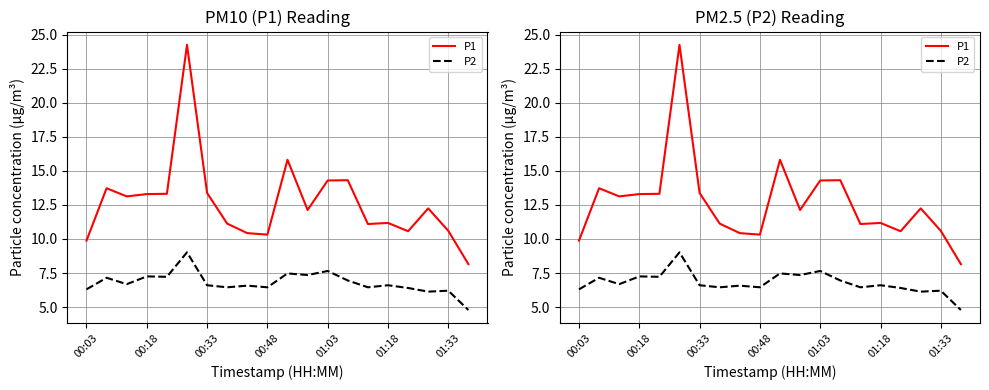

At 01:03, list the series in order from smallest to largest.

P2, P1